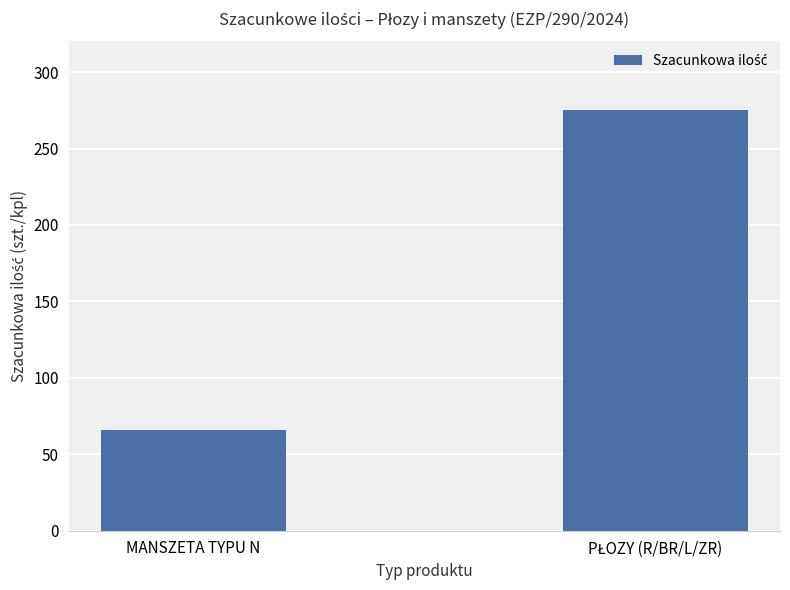

What is the sum of all values?

341